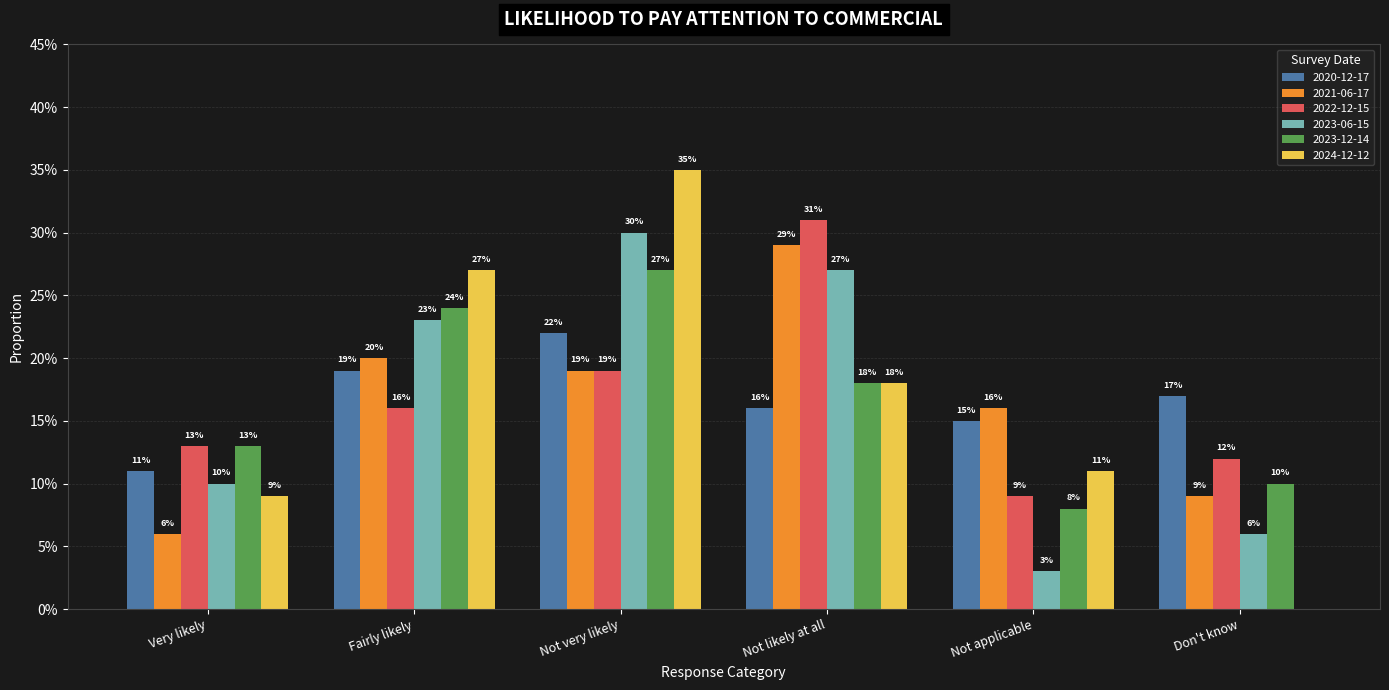

What is the value of the 2021-06-17 bar at the 3rd from the left?

0.2